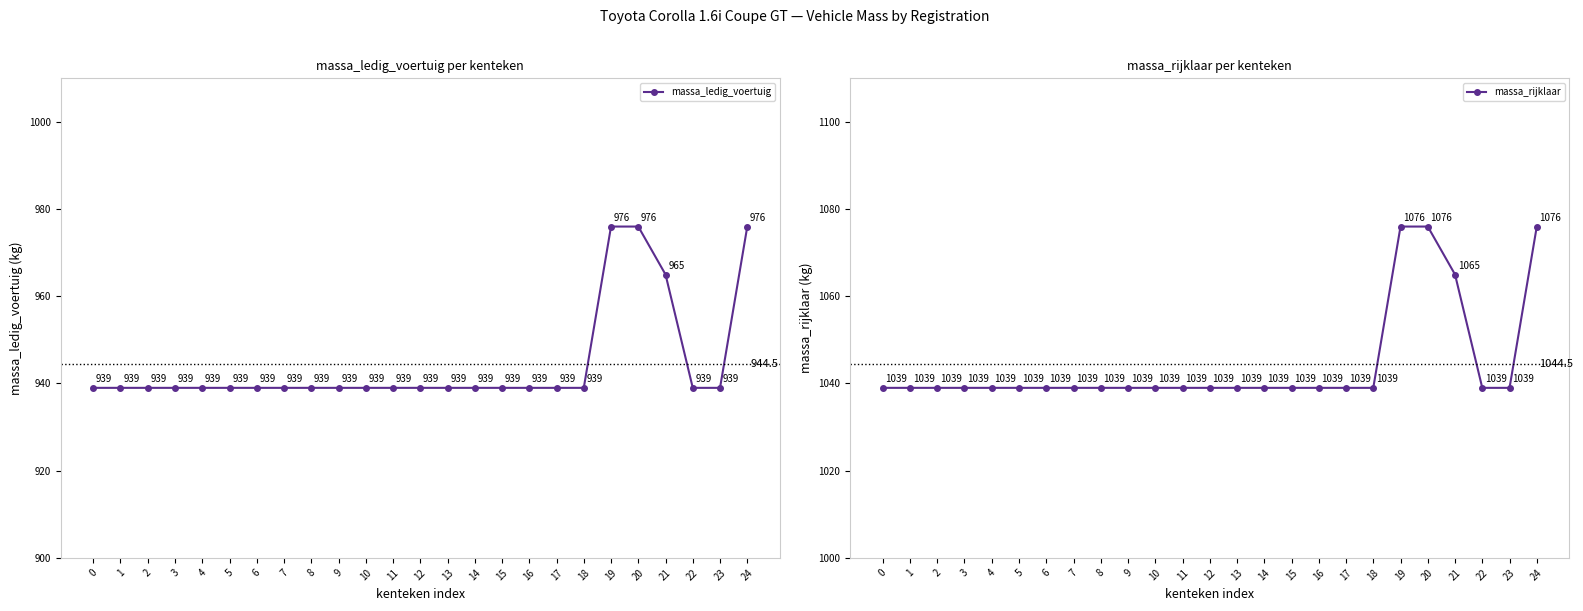

At which label does massa_ledig_voertuig reach its peak?

19